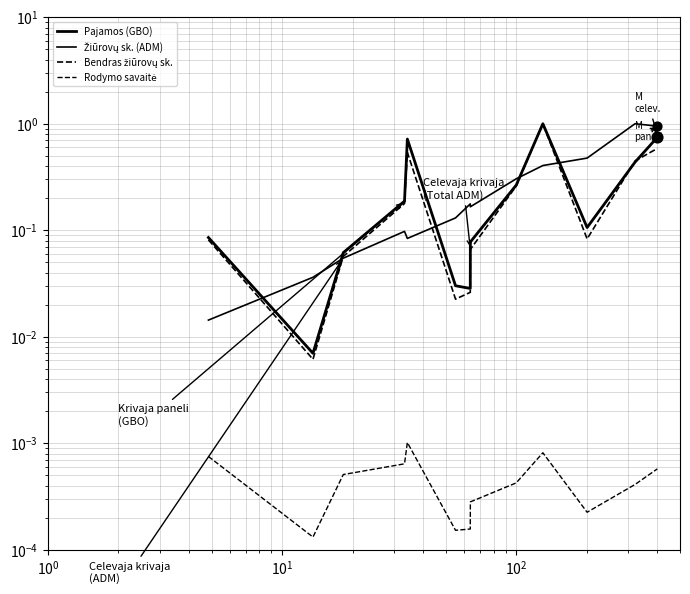

Which series reaches the minimum Y coordinate?

Rodymo savaitė